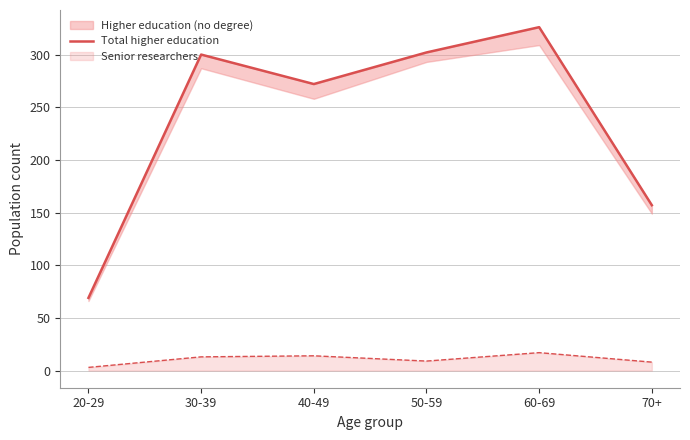

How many lines are shown in the chart?

1